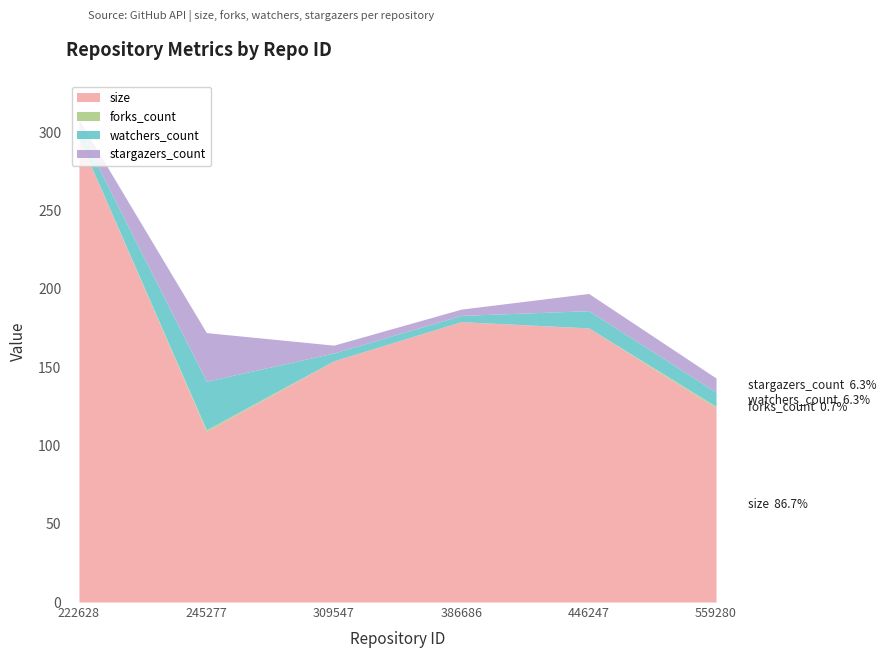

The stargazers_count series shows 2 at 386686. True or false?

False